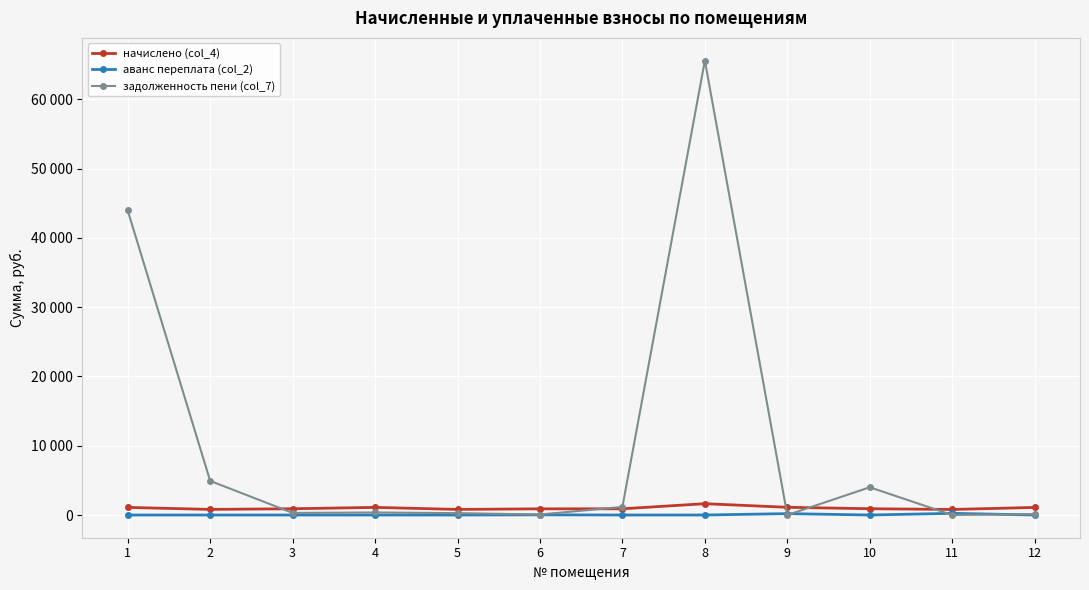

What value does the начислено (col_4) series have at 7?

897.0